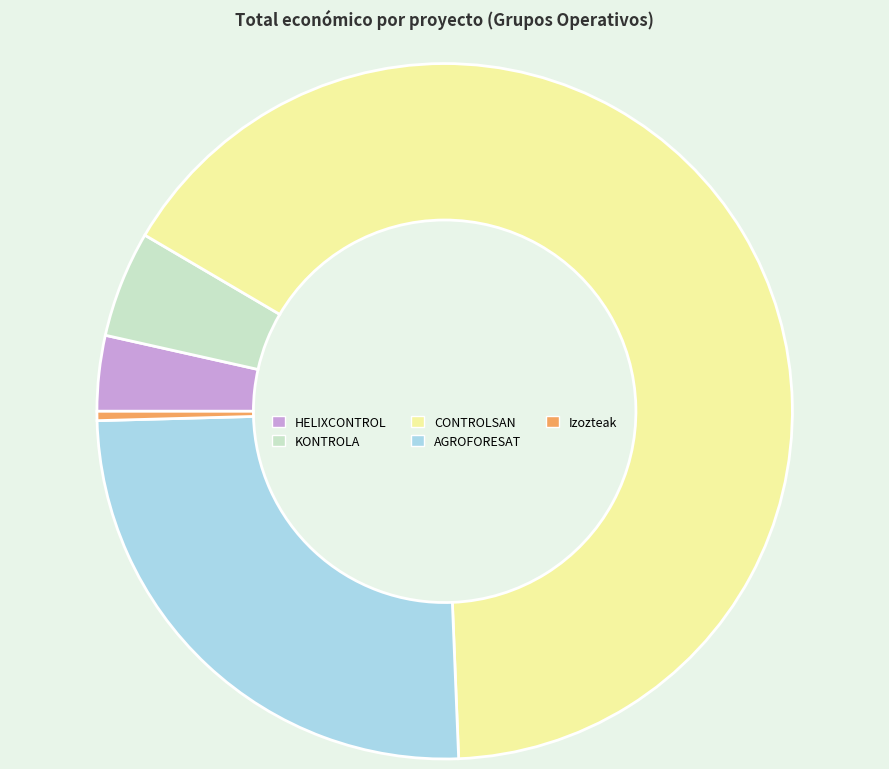

Which slice represents more than half of the pie?

CONTROLSAN